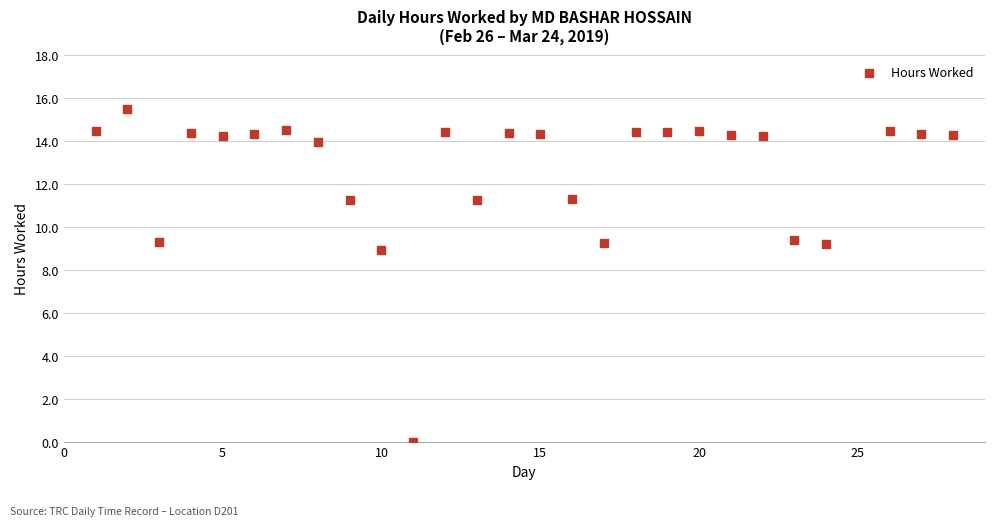

What Y value in the scatter plot is closest to 7?

8.9